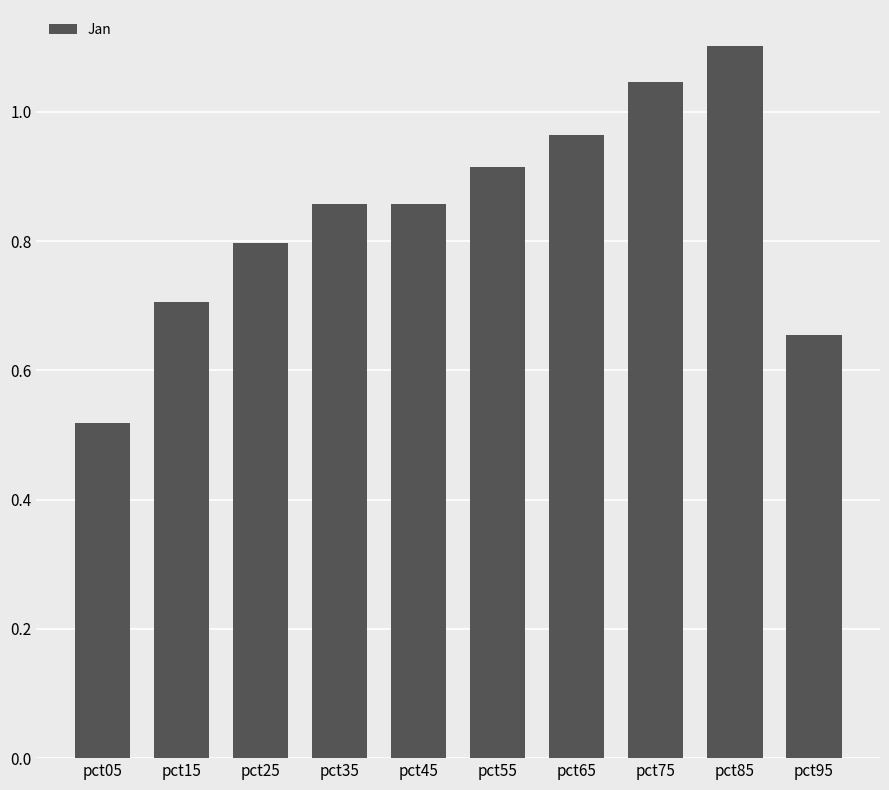

Which category has the lowest value across all series?

pct05